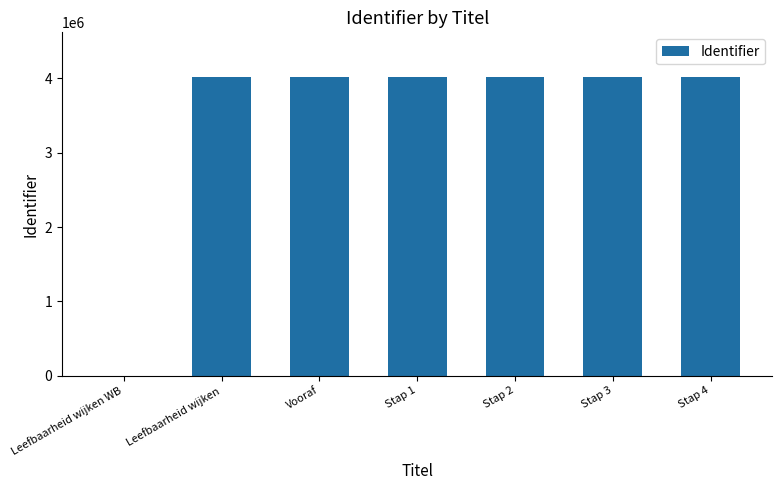

Is it true that the value at Stap 3 is 6924774?

False